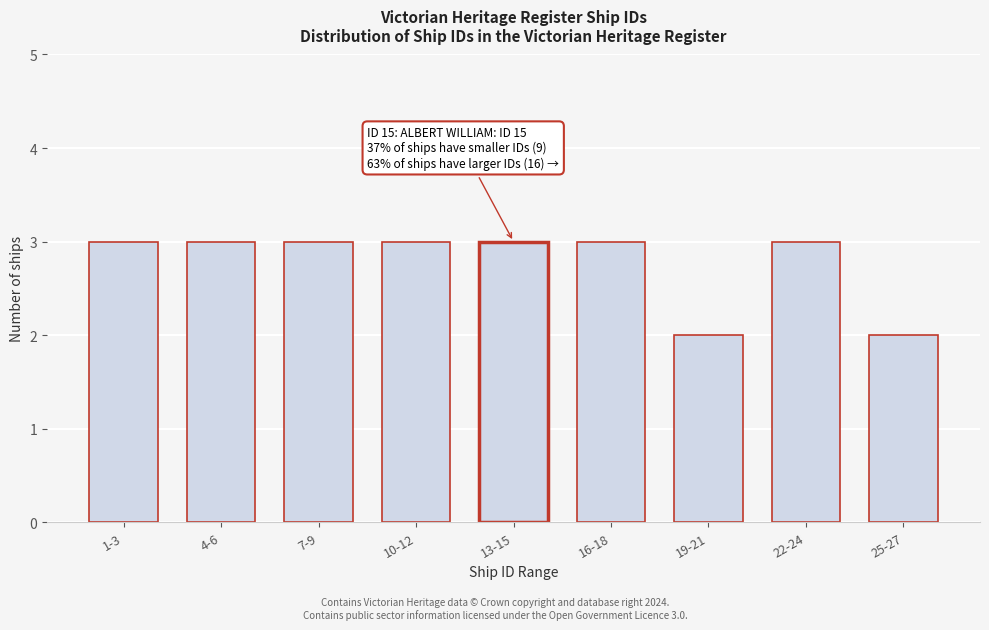

Reading left to right, extract all data points from this chart.

1-3=3	4-6=3	7-9=3	10-12=3	13-15=3	16-18=3	19-21=2	22-24=3	25-27=2